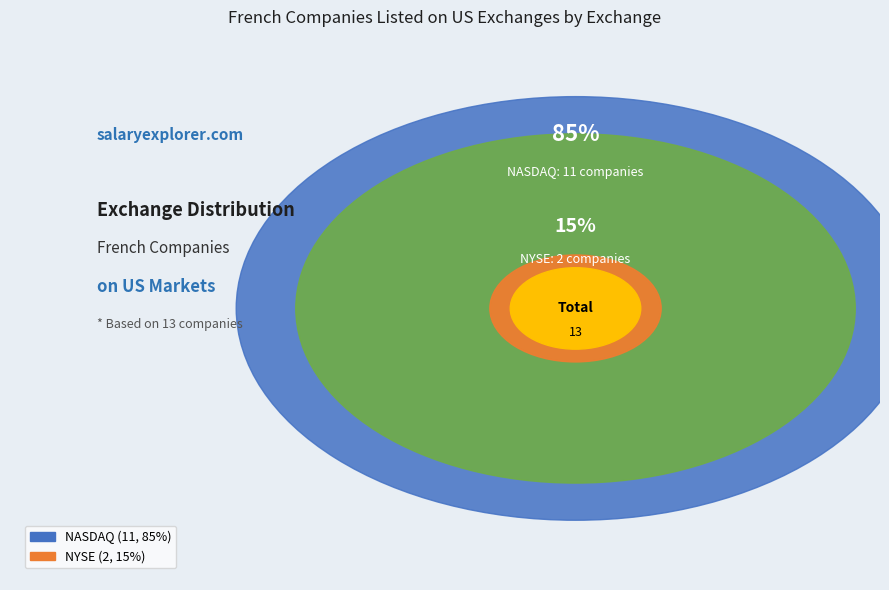

Which has a higher value, NYSE or NASDAQ?

NASDAQ